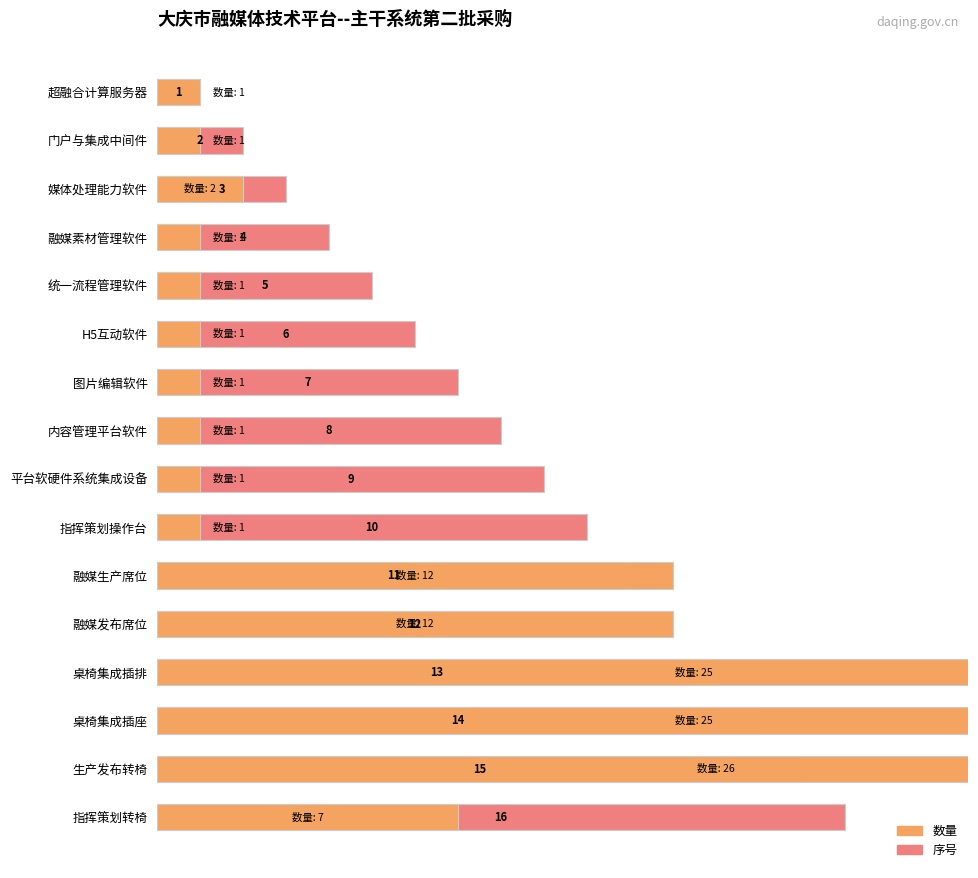

Rank the series by their maximum value, from lowest to highest.

序号, 数量